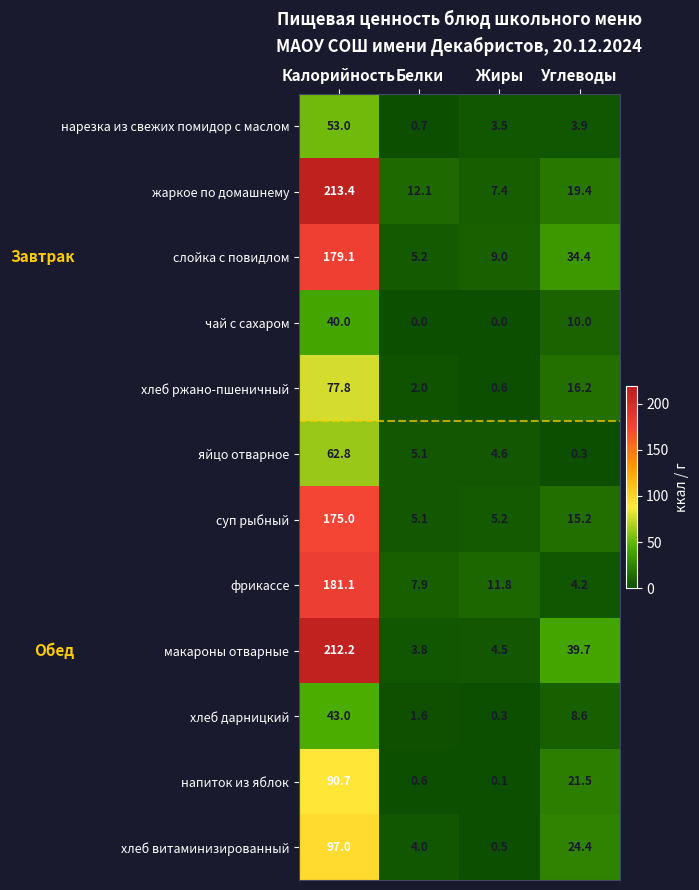

What is the difference between the maximum and minimum values in the жаркое по домашнему series?

206.0